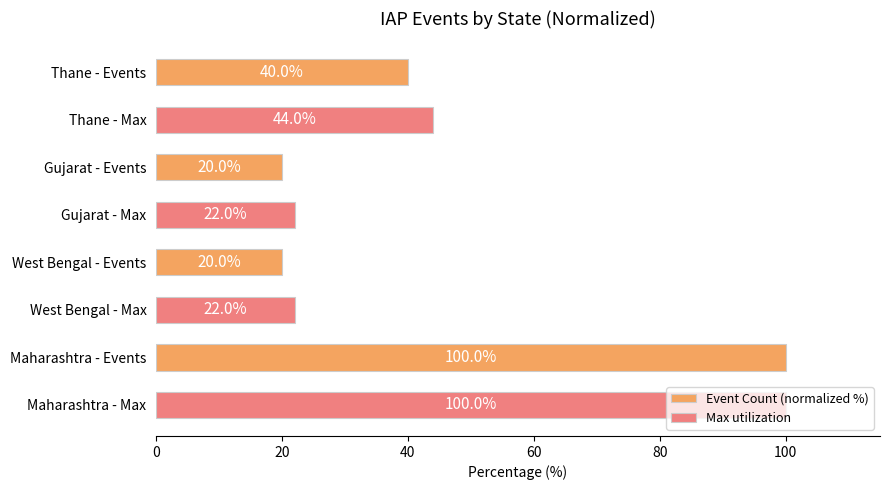

Count the number of data series in this chart.

2